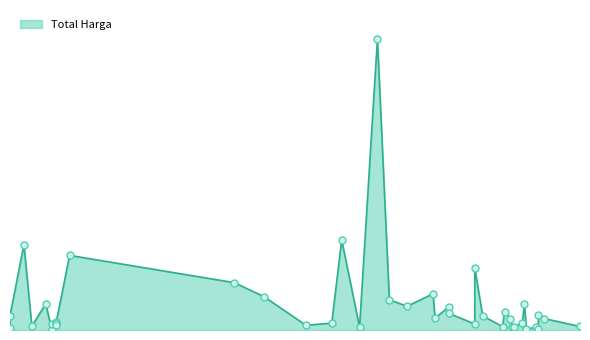

Between 2022-08-24 and 2022-10-25, which is larger?

2022-10-25